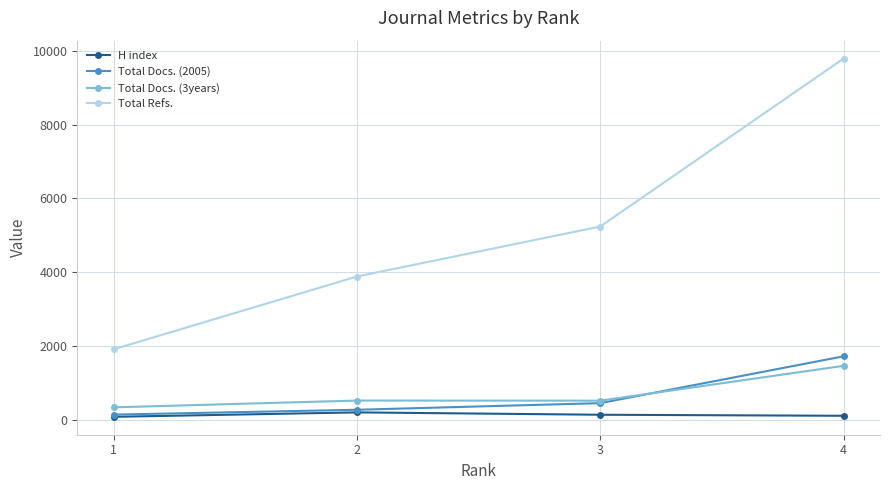

True or false: Total Refs. has a value of 1907 at 1.

True